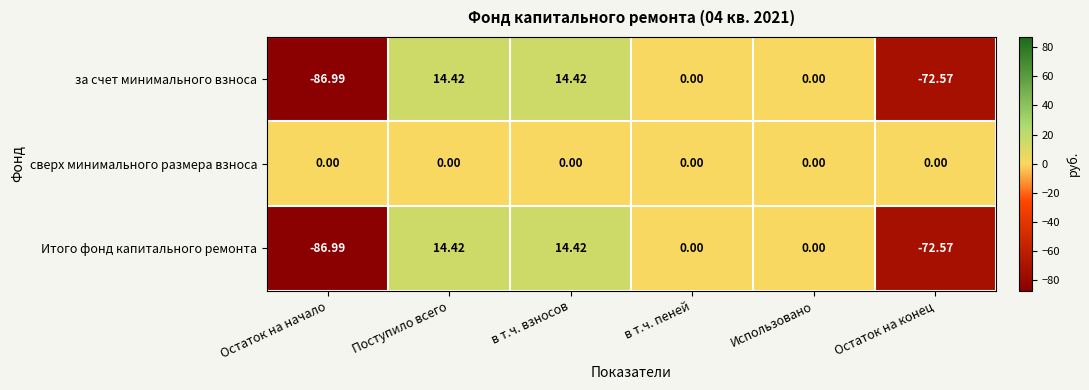

Which category has the lowest value across all series?

Остаток на начало